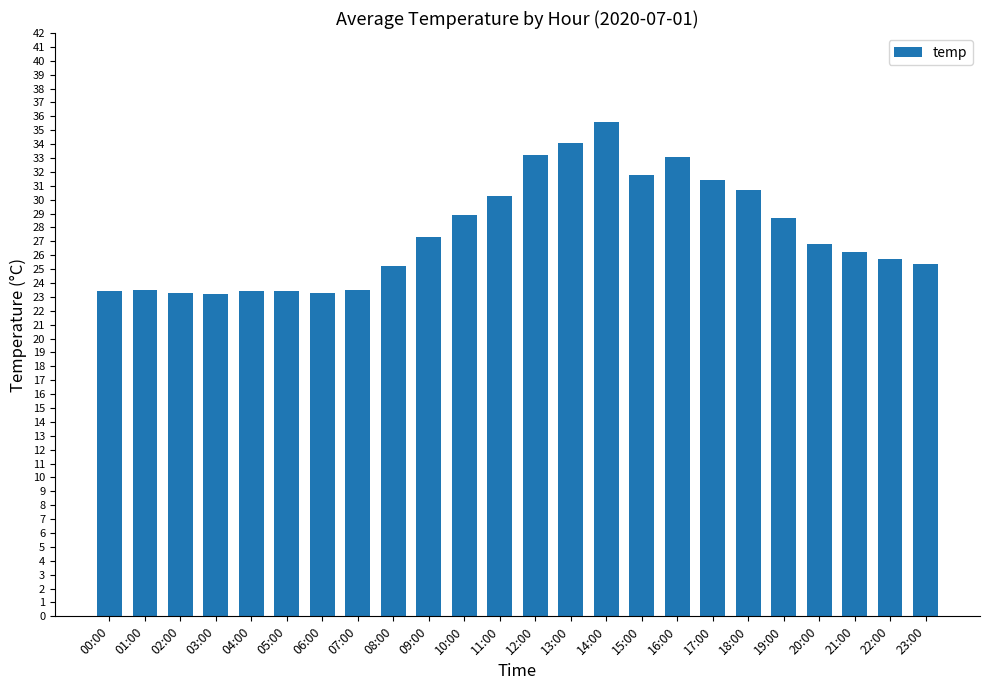

The chart shows a value of 20.9 at 11:00. True or false?

False